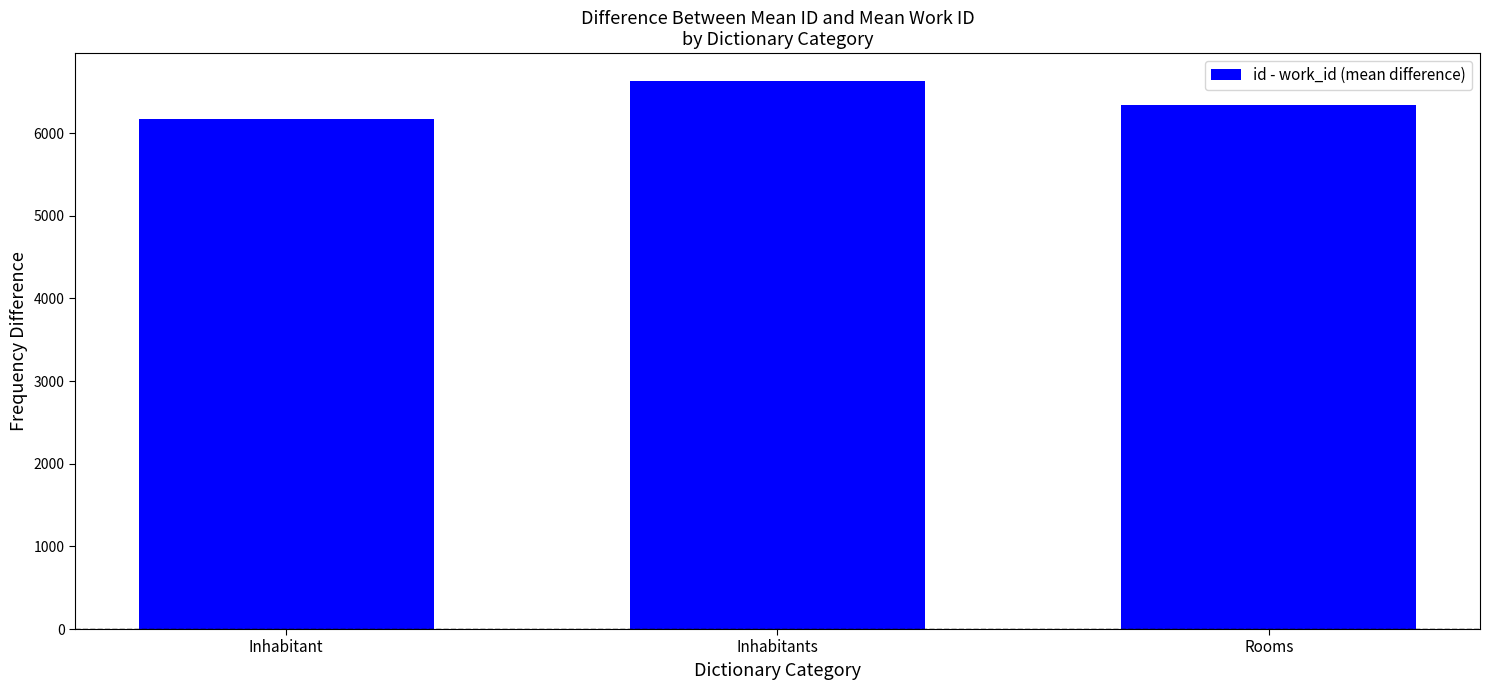

List the labels in order of value, largest first.

Inhabitants, Rooms, Inhabitant